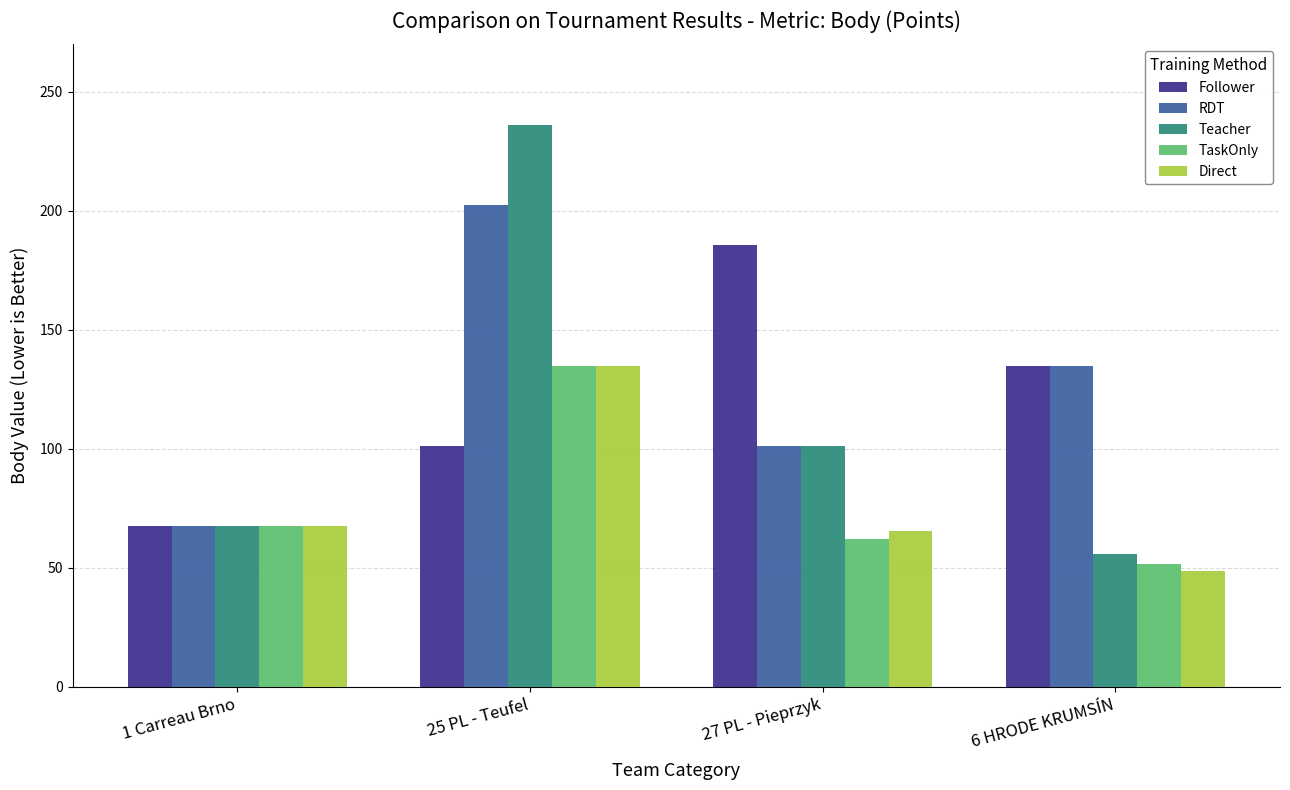

What are all the series names shown in the legend?

Follower, RDT, Teacher, TaskOnly, Direct